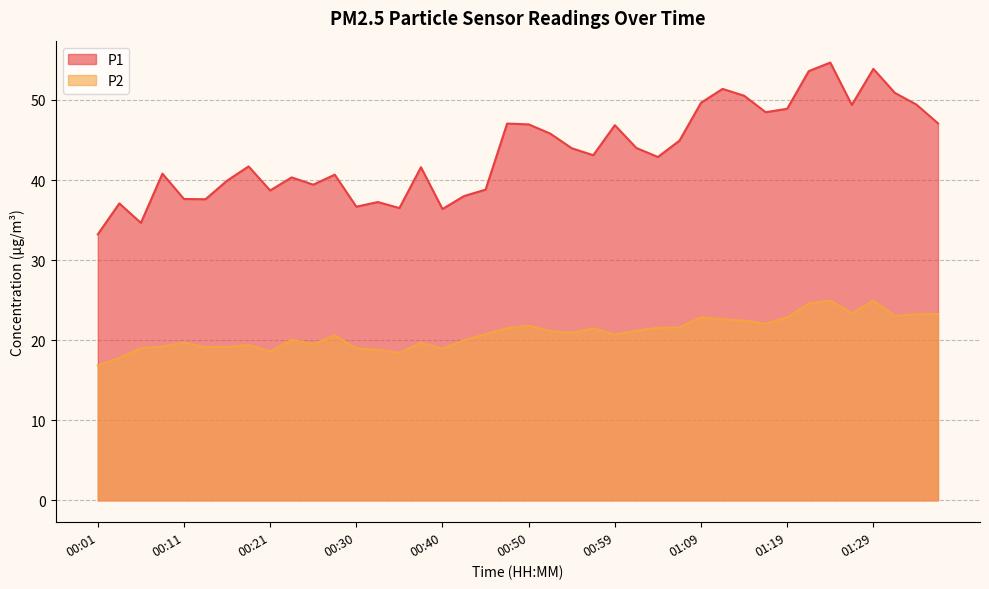

True or false: P1 and P2 cross at least once.

False